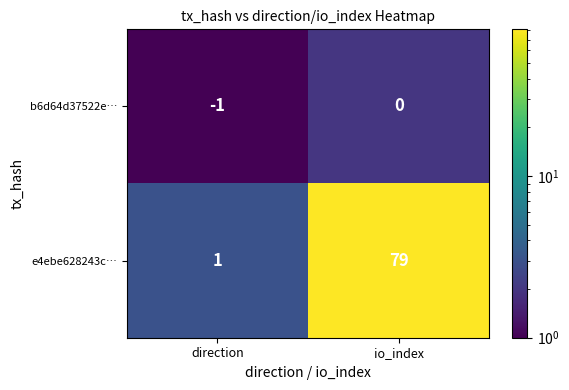

The value of b6d64d37522e… at direction is -1. True or false?

True